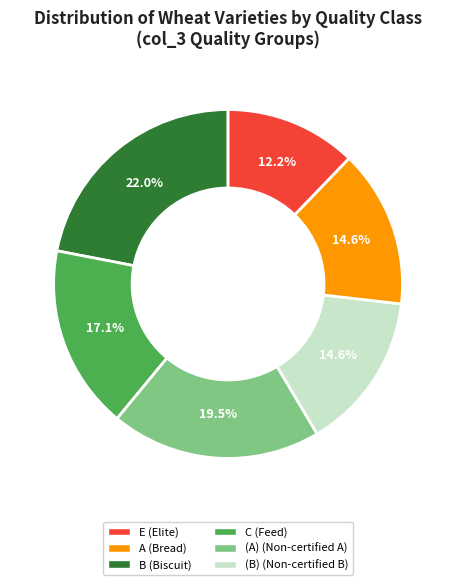

Is the sum of (A) and A greater than half?

No